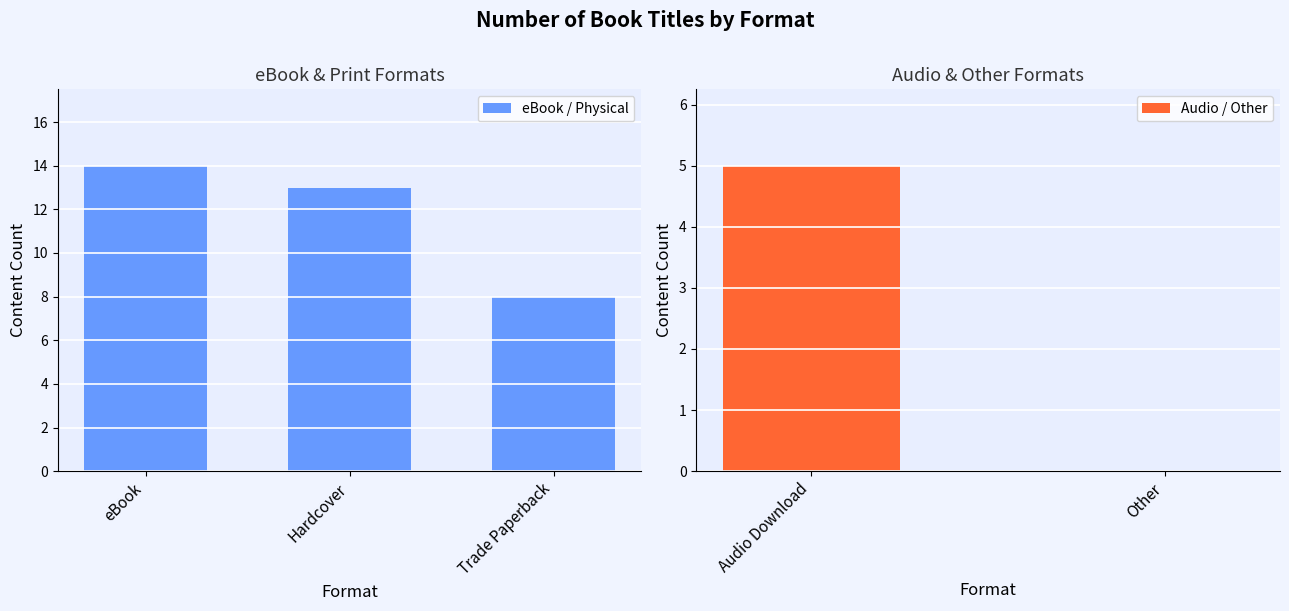

Are the bars horizontal?

No